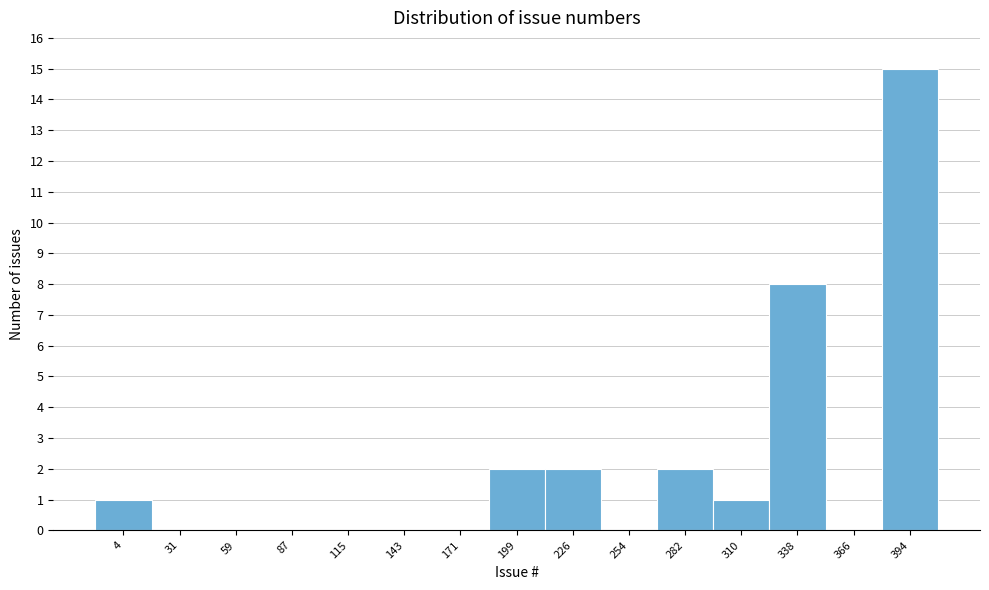

Reading left to right, list all the values displayed in this chart.

4=1	31=0	59=0	87=0	115=0	143=0	171=0	199=2	226=2	254=0	282=2	310=1	338=8	366=0	394=15